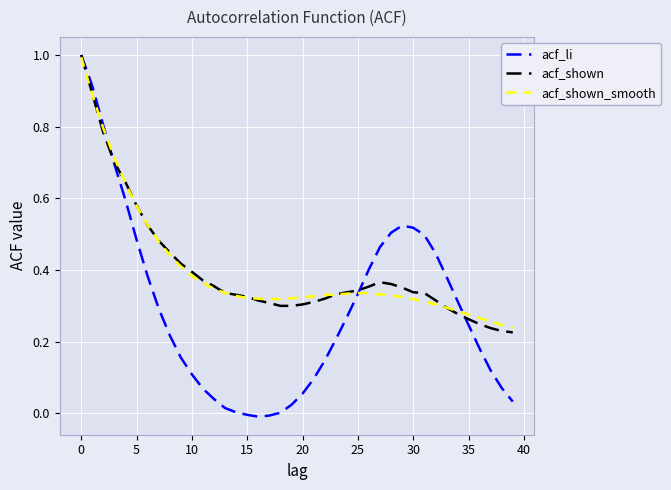

What is the greatest value displayed?

1.0